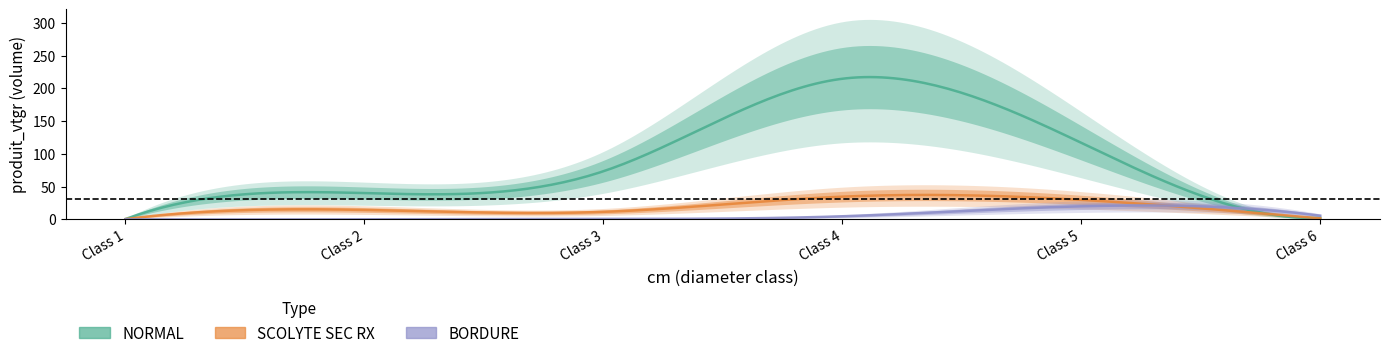

What is the difference between the second highest and minimum values in the NORMAL series?

116.2